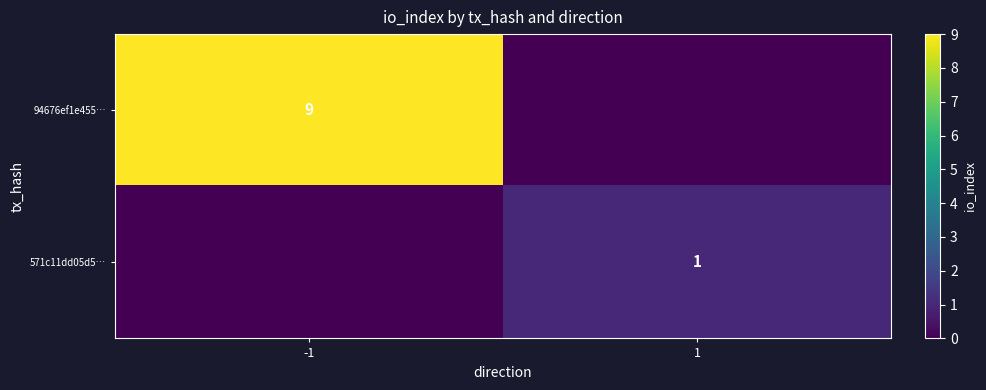

True or false: 94676ef1e455… has a value of 14 at -1.

False